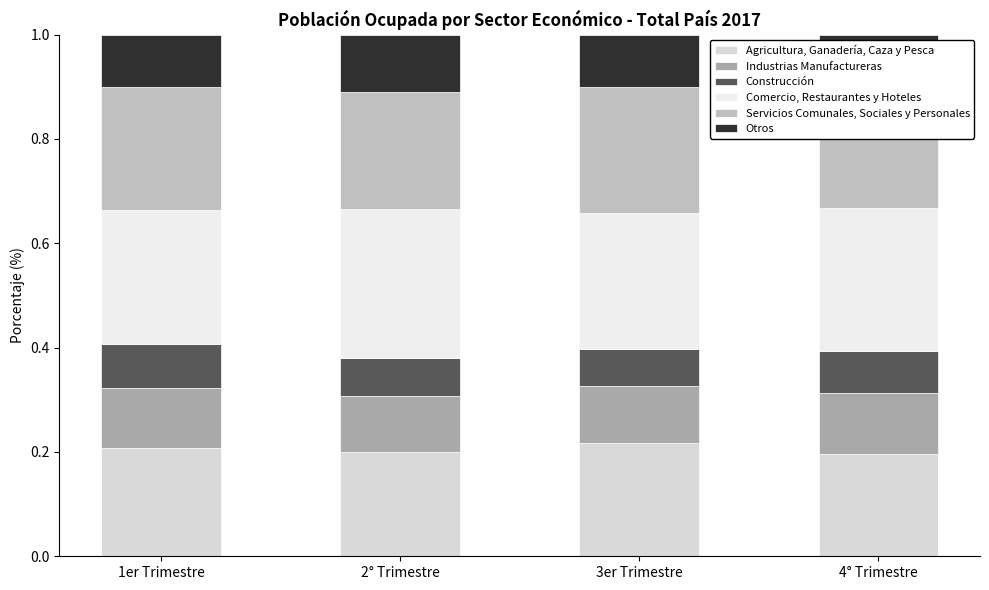

What position from the right is 3er Trimestre?

2